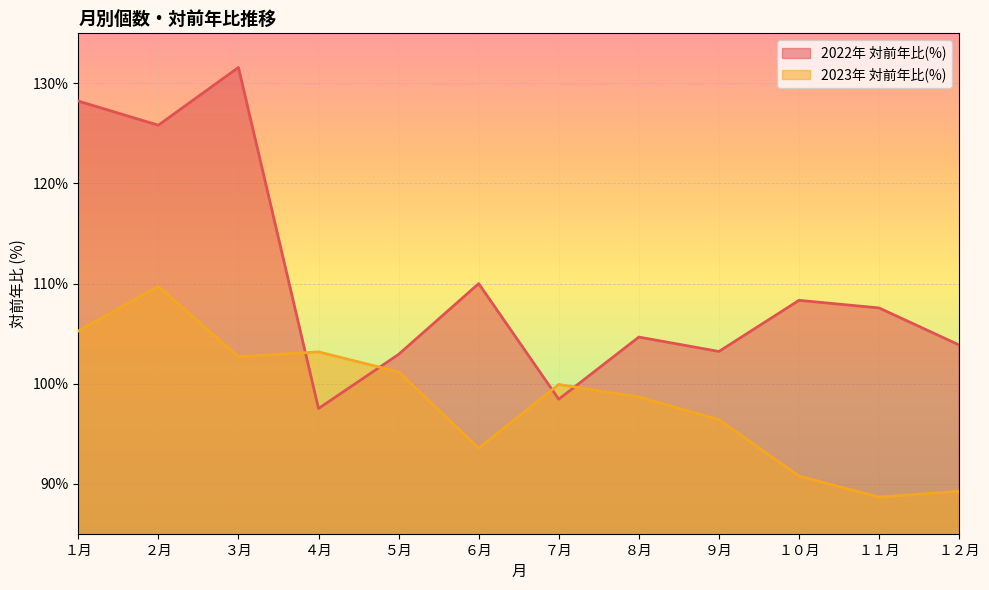

What is the sum of the 2022年 対前年比(%) values at １月 and ６月?

238.2